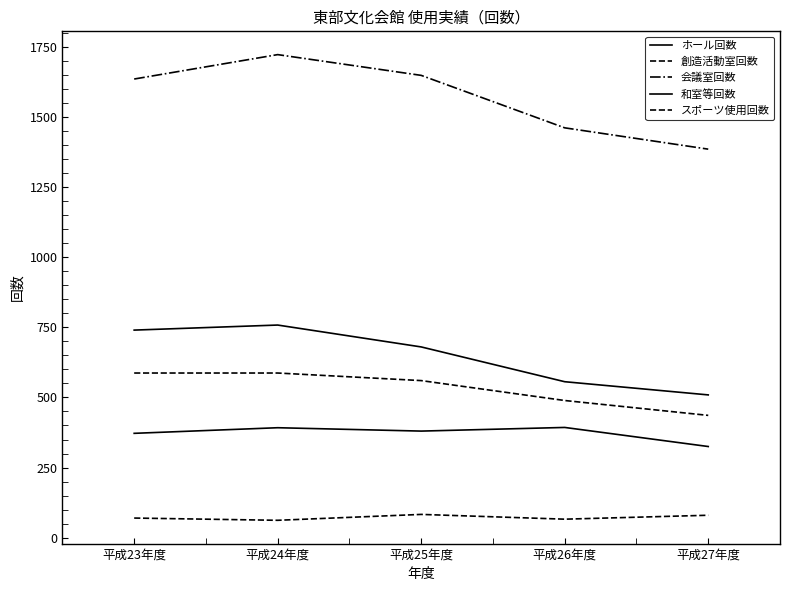

What value does the 会議室回数 series have at 平成23年度, to the nearest 5?

1635